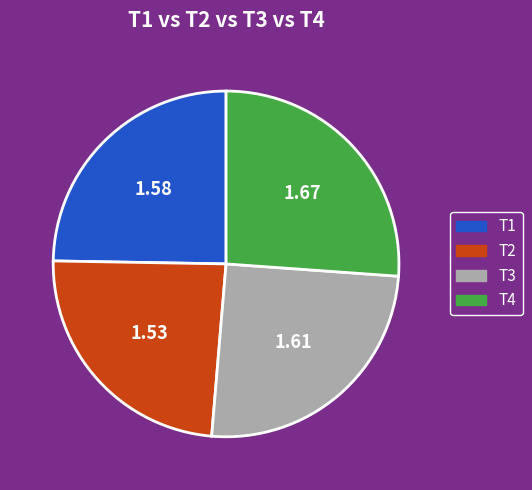

Does any single category account for the majority?

No